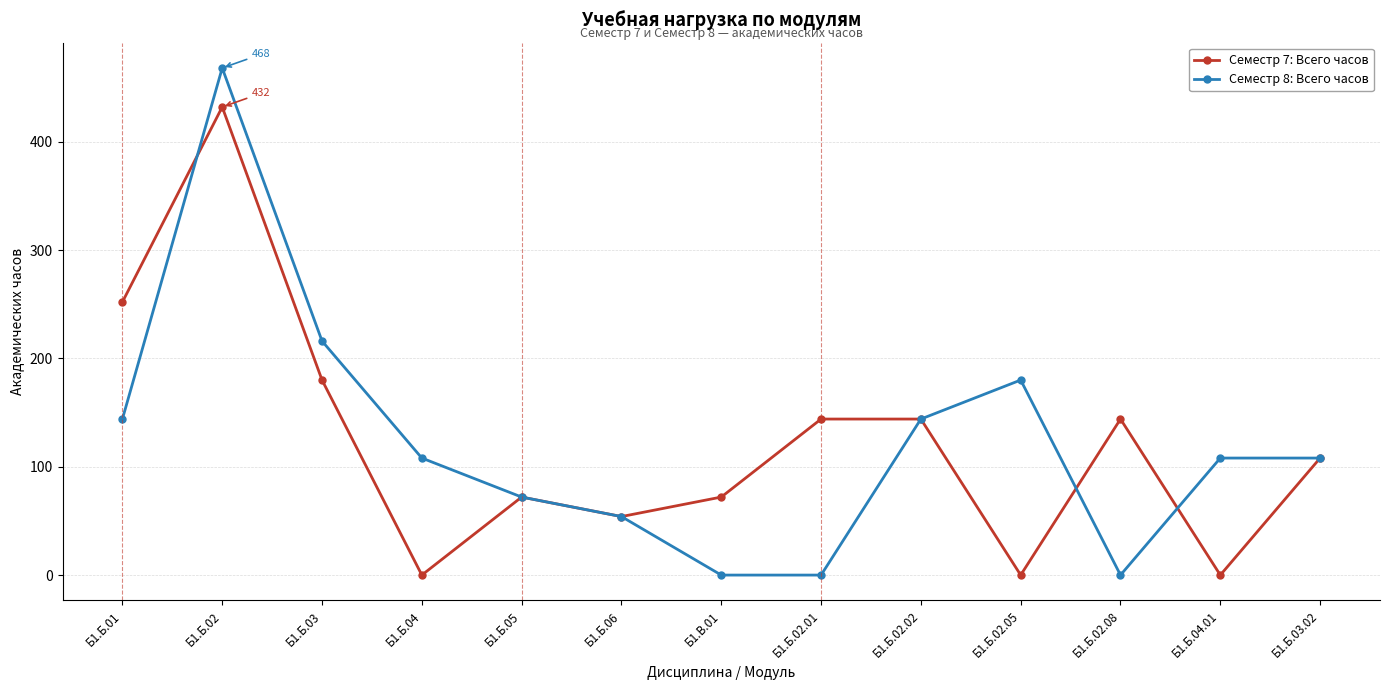

Where is the first local maximum for Семестр 8: Всего часов?

Б1.Б.02